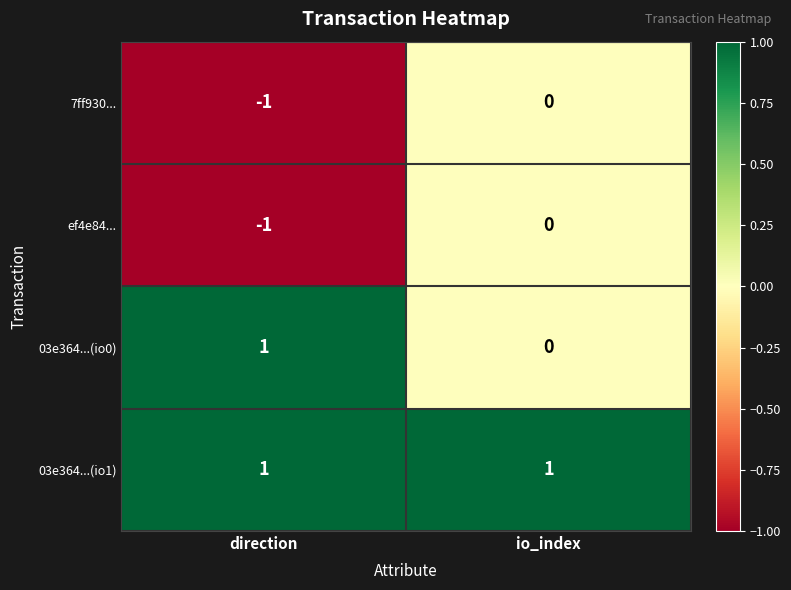

What is the total value across all series at io_index?

1